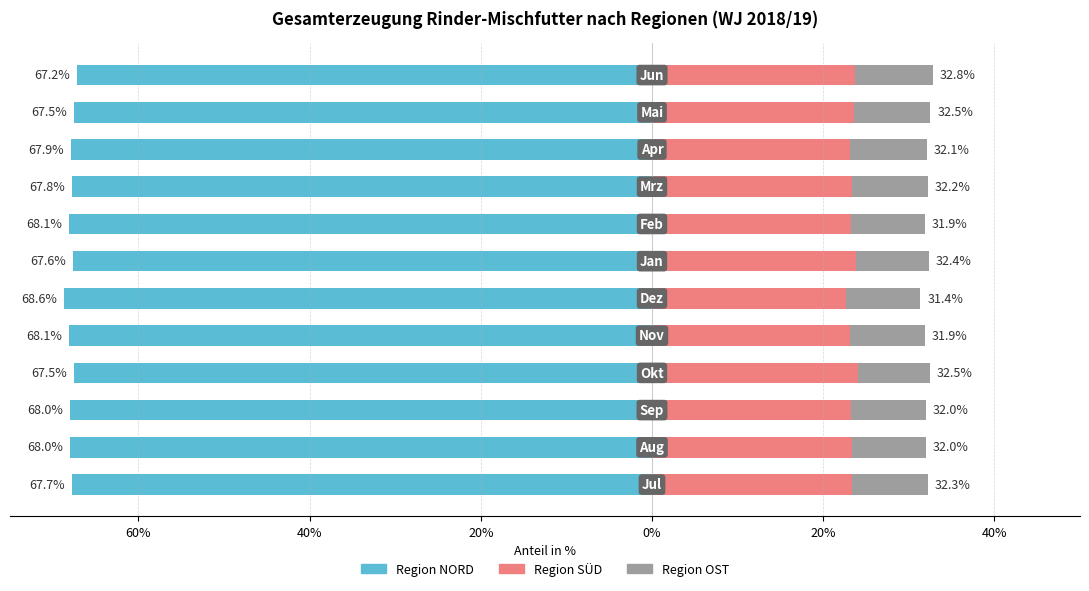

How many groups of bars are there?

12